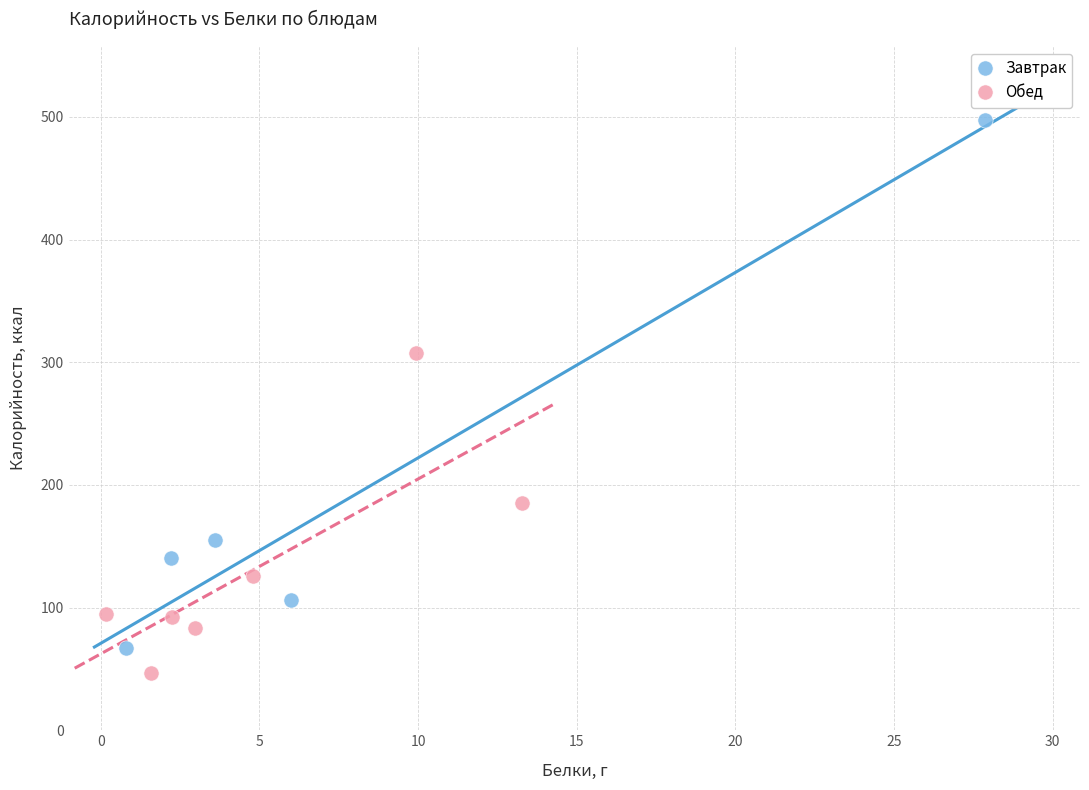

Which series has the widest spread of Y values?

Завтрак